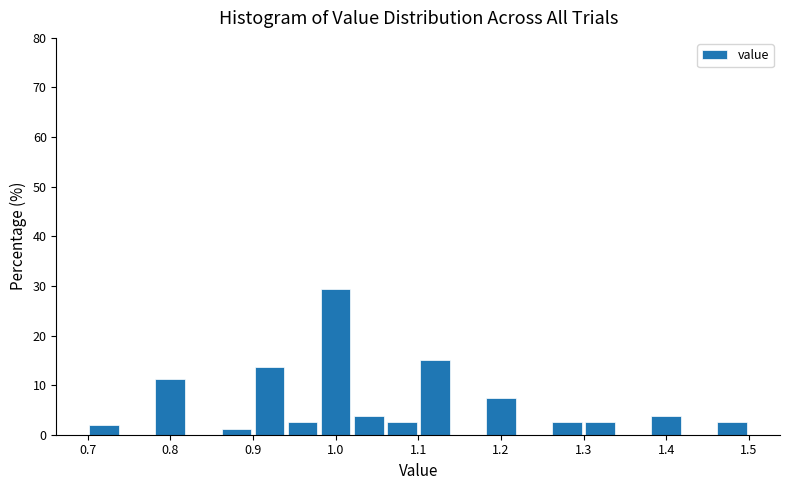

What is the height of the bar covering 0.70 to 0.74 on the x-axis? The values are not printed on the chart, so give them approximately, as read against the axis.

2